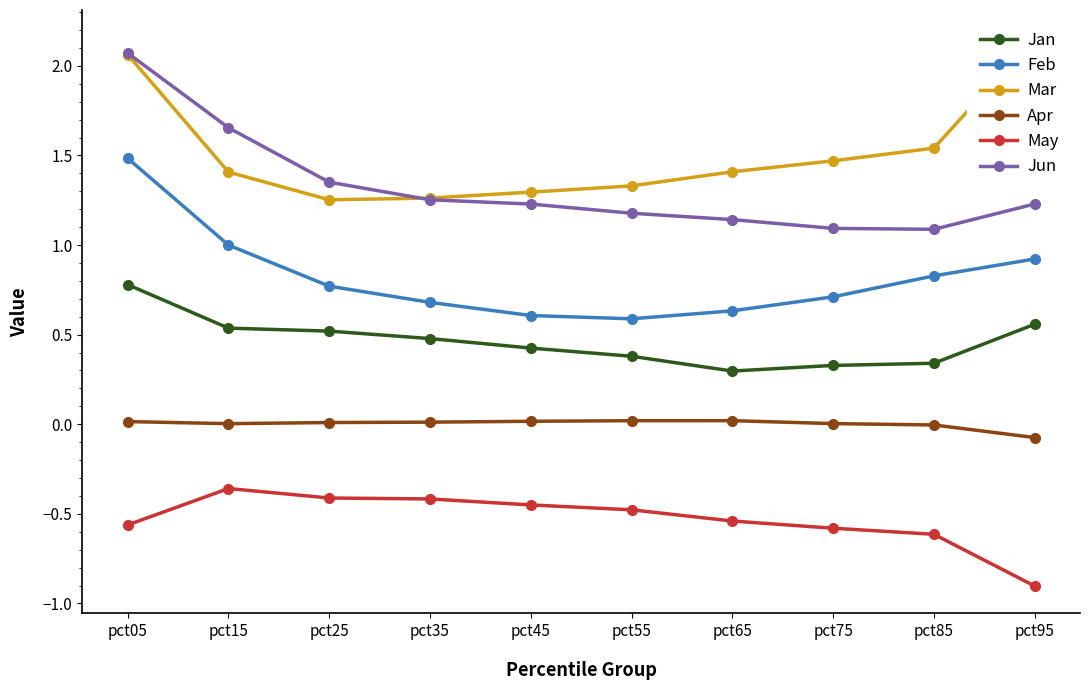

At which category does the chart reach its peak across all series?

pct95